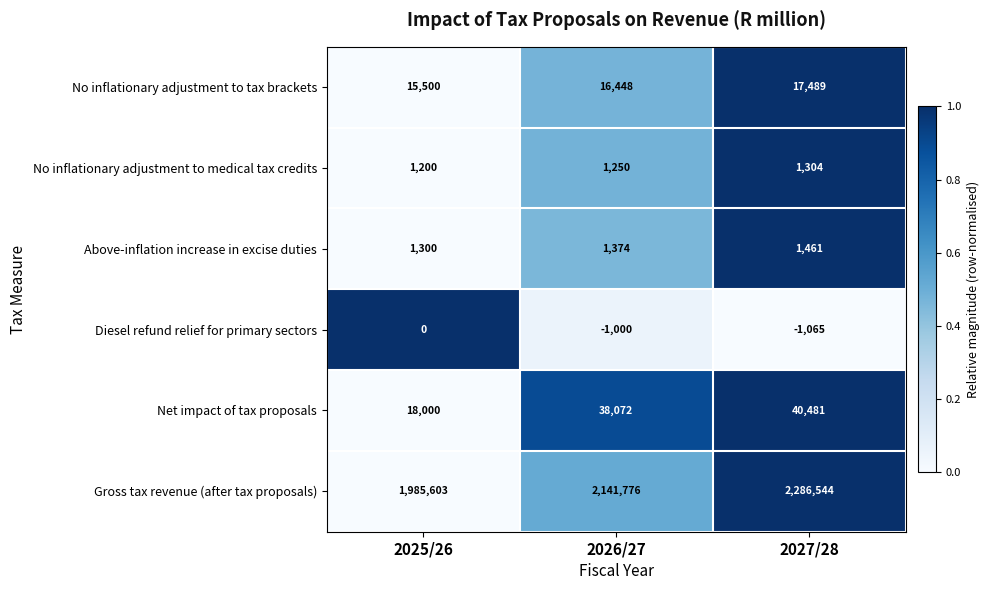

Rank the series at 2025/26 from lowest to highest value.

Diesel refund relief for primary sectors, No inflationary adjustment to medical tax credits, Above-inflation increase in excise duties, No inflationary adjustment to tax brackets, Net impact of tax proposals, Gross tax revenue (after tax proposals)